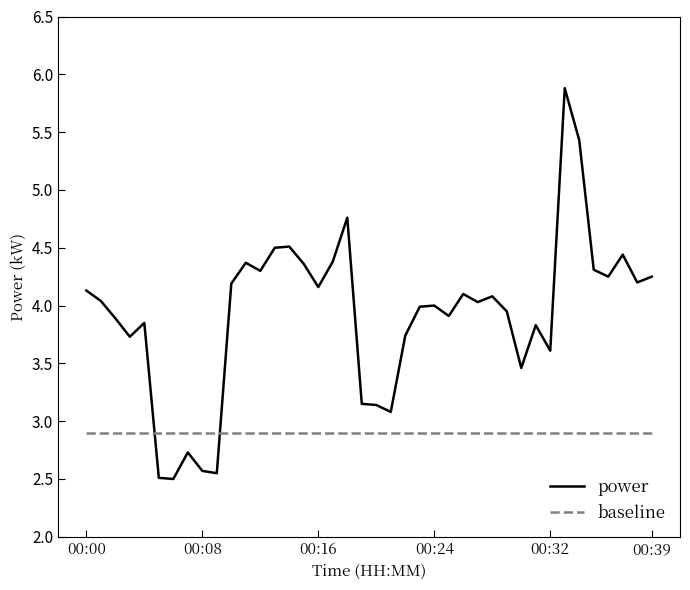

Which series has the largest range (max minus min)?

power